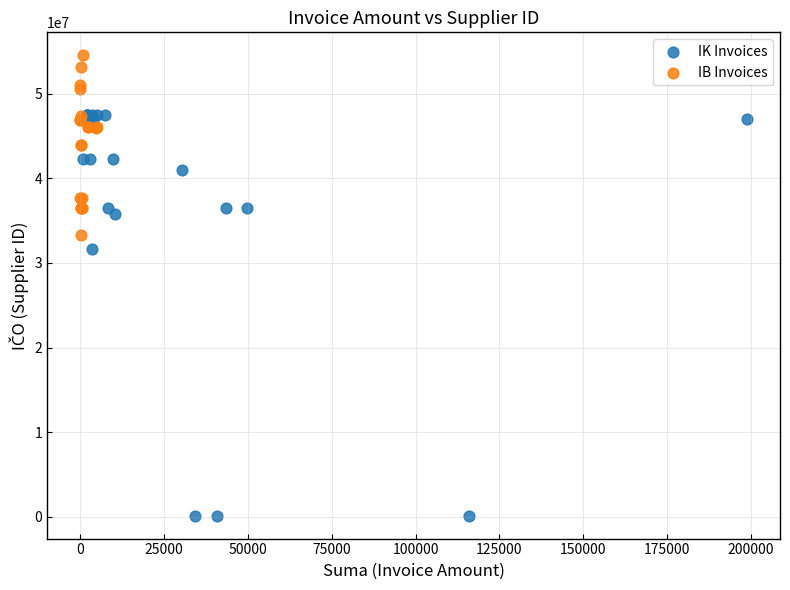

Which series reaches the minimum Y coordinate?

IK Invoices